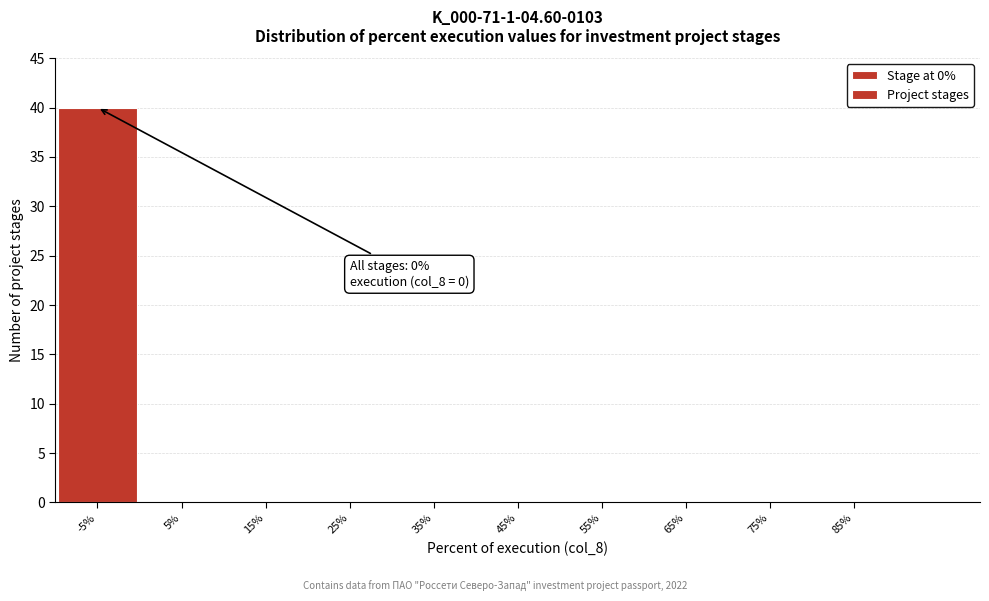

Reading right to left, list all the values displayed in this chart.

85%=0	75%=0	65%=0	55%=0	45%=0	35%=0	25%=0	15%=0	5%=0	-5%=40